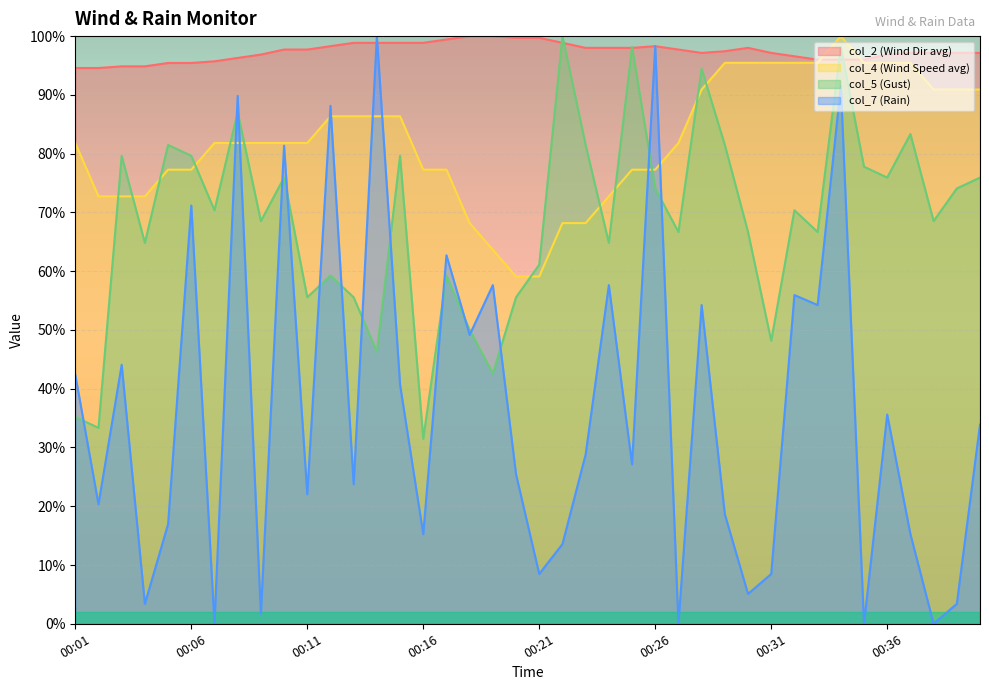

True or false: col_2 (Wind Dir avg) has more than 1 interior local peaks.

True